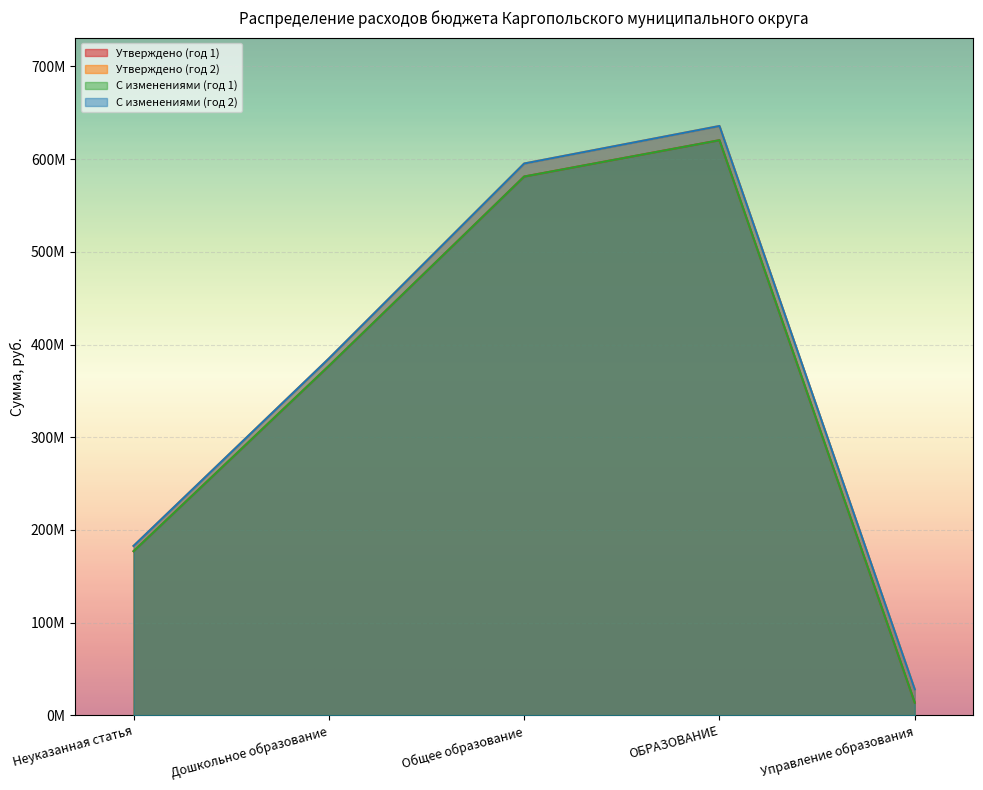

True or false: С изменениями (год 2) and Утверждено (год 2) cross at least once.

False